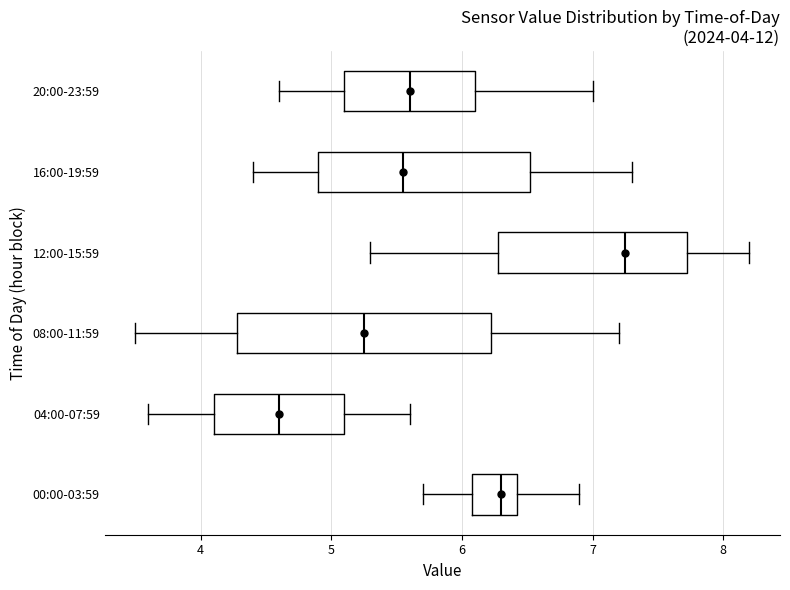

Which box has the furthest to the right median line?

12:00-15:59